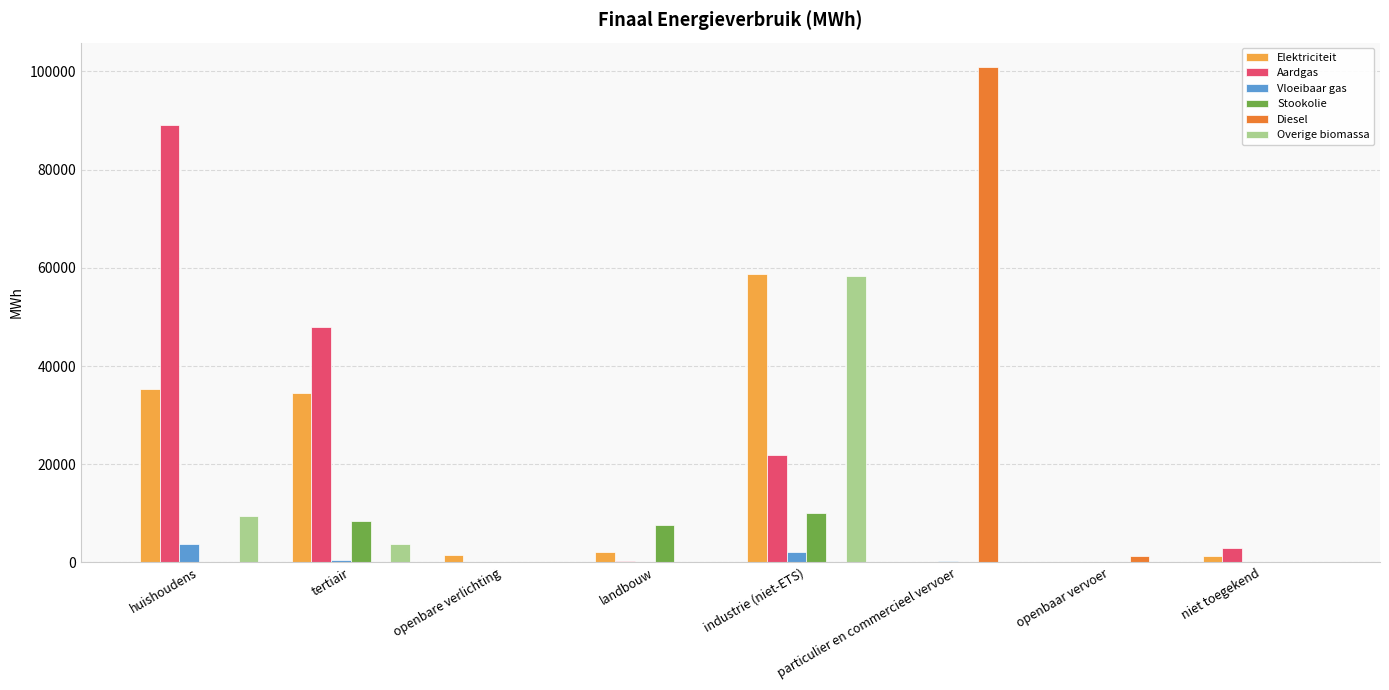

Is it true that Elektriciteit equals 35271.2 at huishoudens?

True